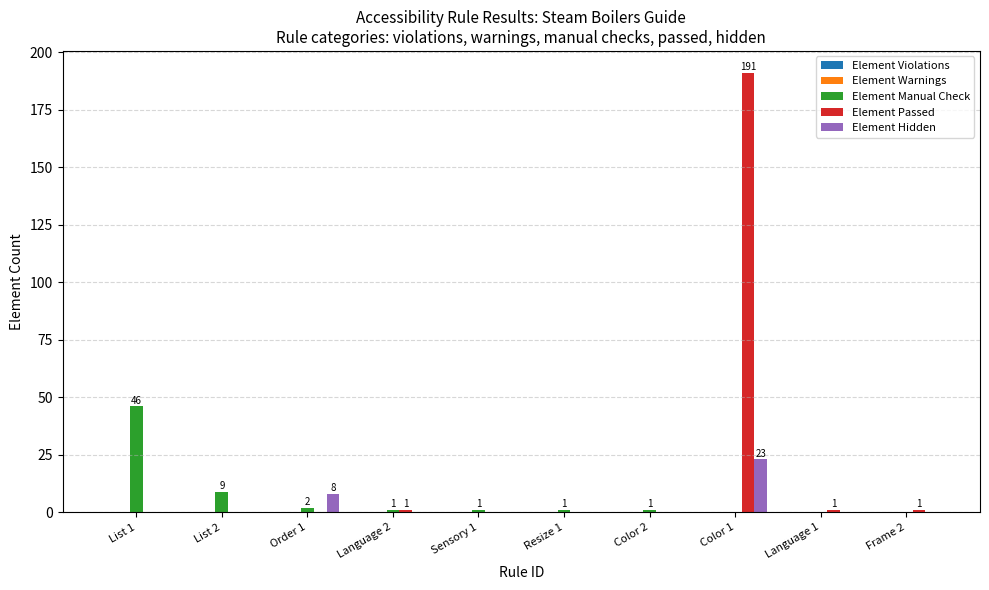

At which label does Element Hidden reach its peak?

Color 1